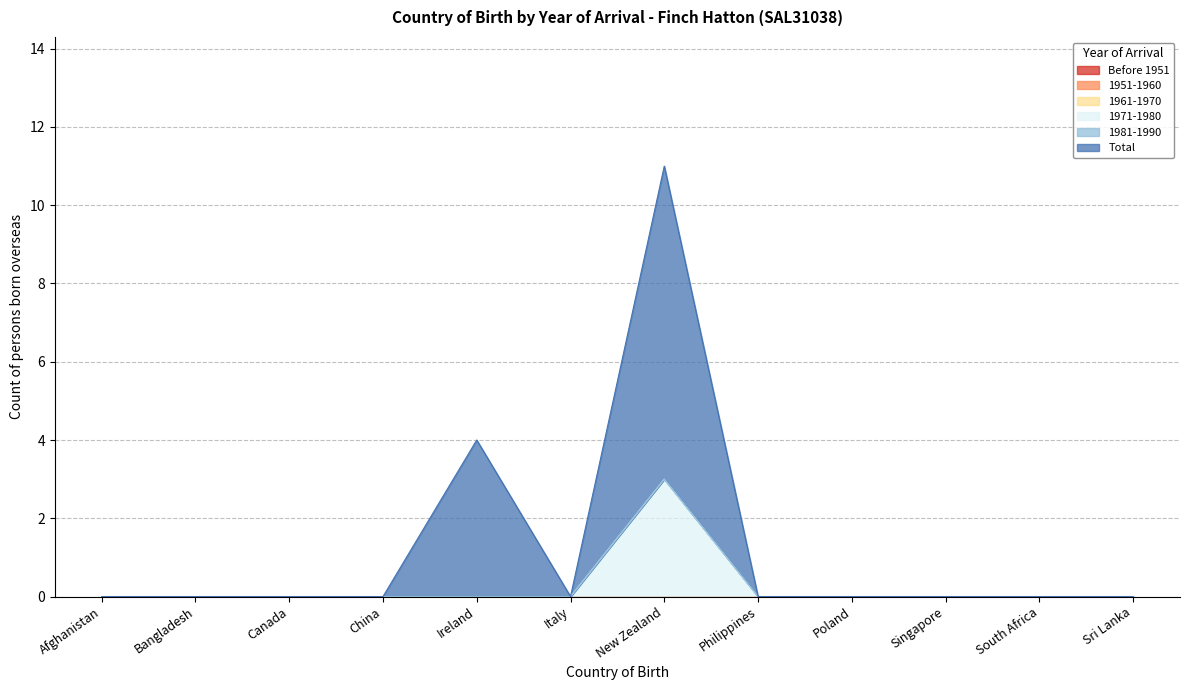

True or false: Before 1951 has more than 1 interior local peaks.

False